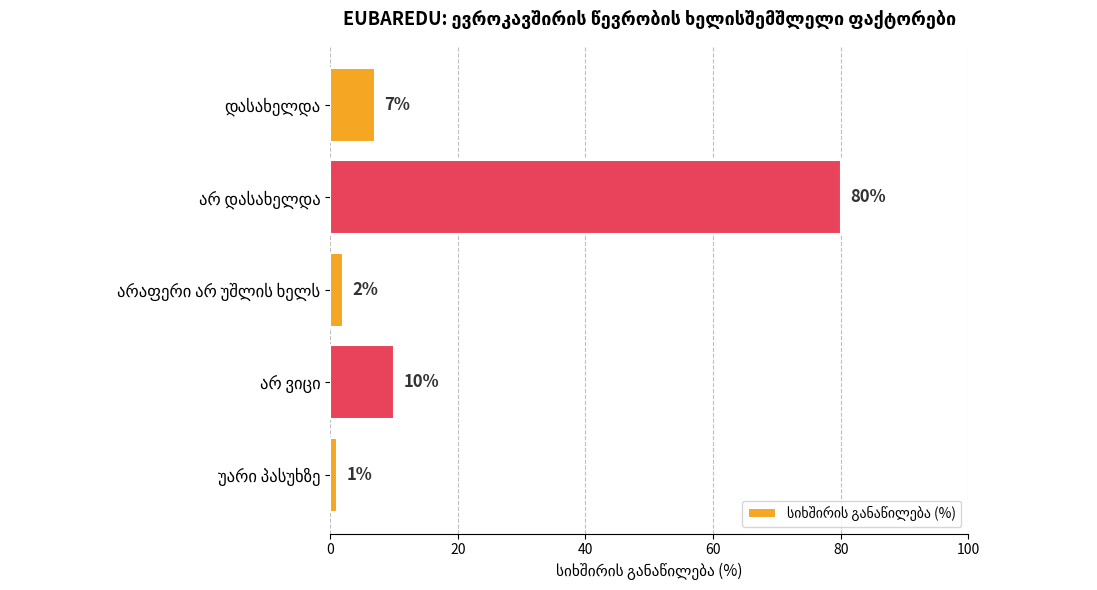

What is the value of the 2nd bar from the top?

80